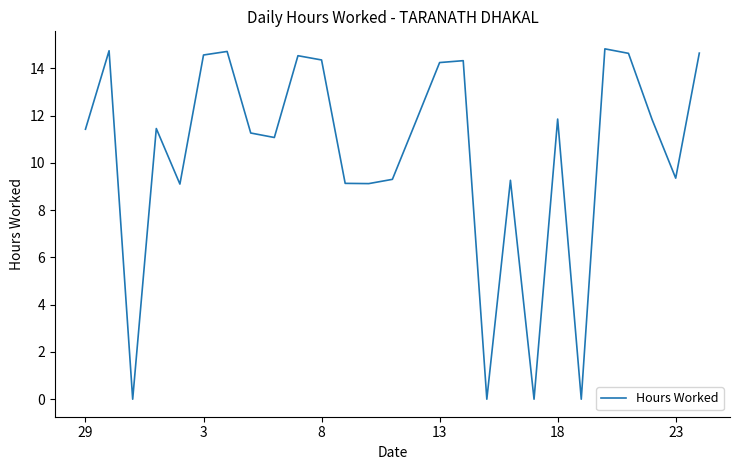

What is the difference between the maximum and minimum values?

14.8